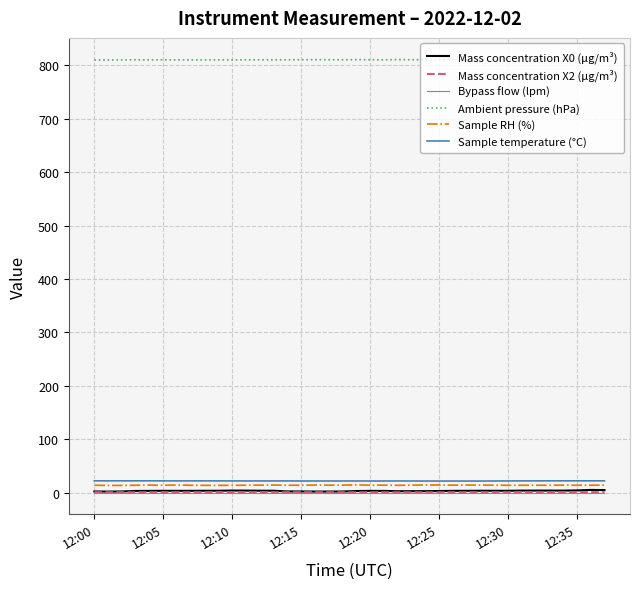

How many distinct data groups are displayed?

6